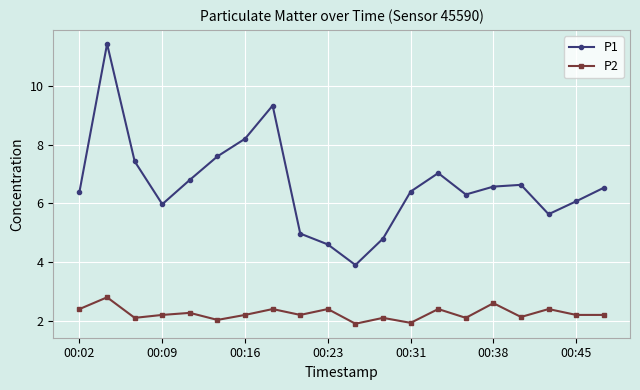

Which series has the widest spread of values?

P1